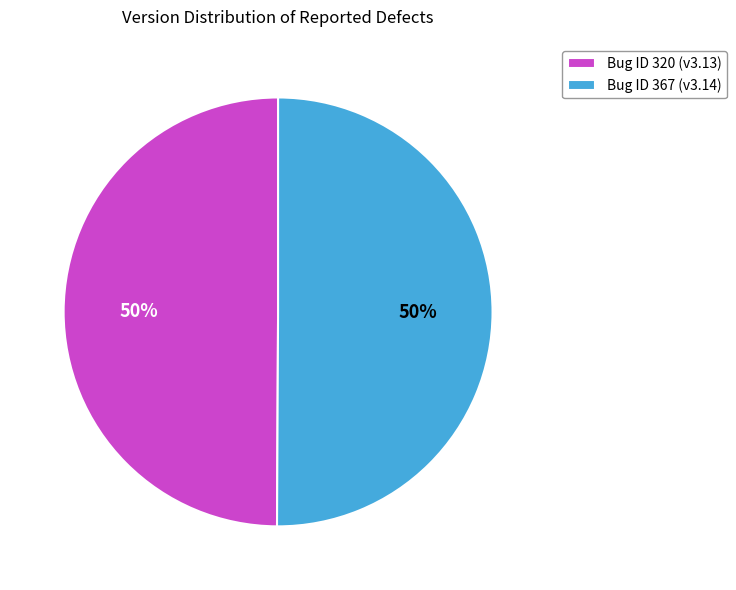

How many slices are in this pie chart?

2